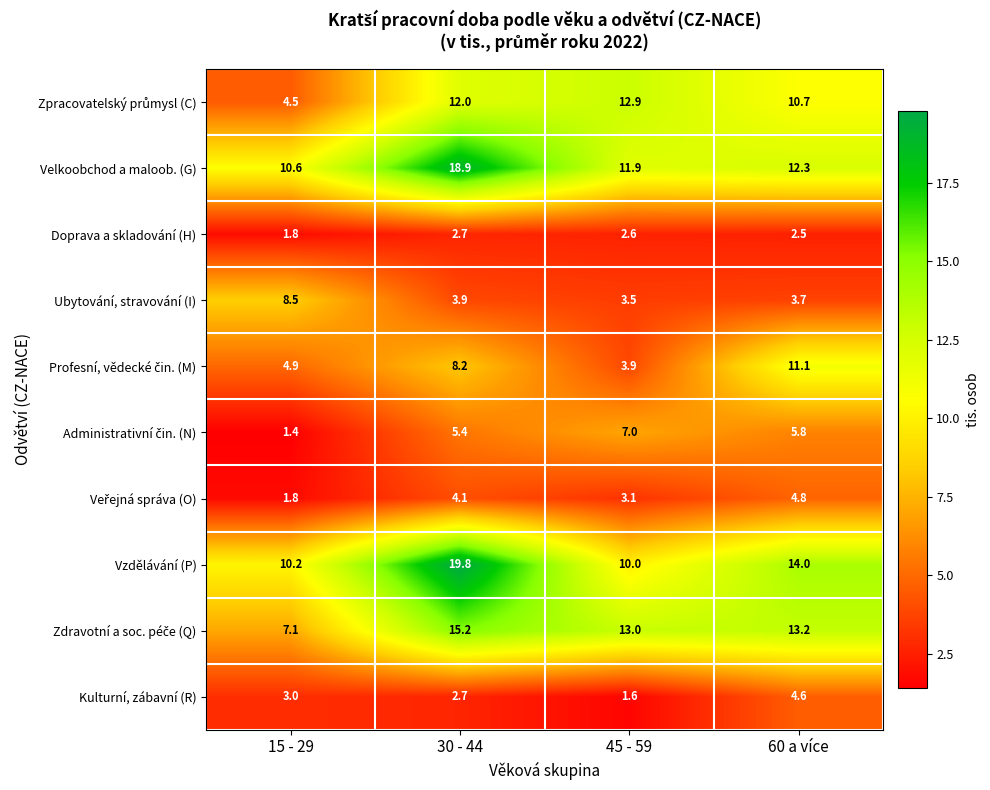

What is the difference between the maximum and minimum values in the Doprava a skladování (H) series?

0.9